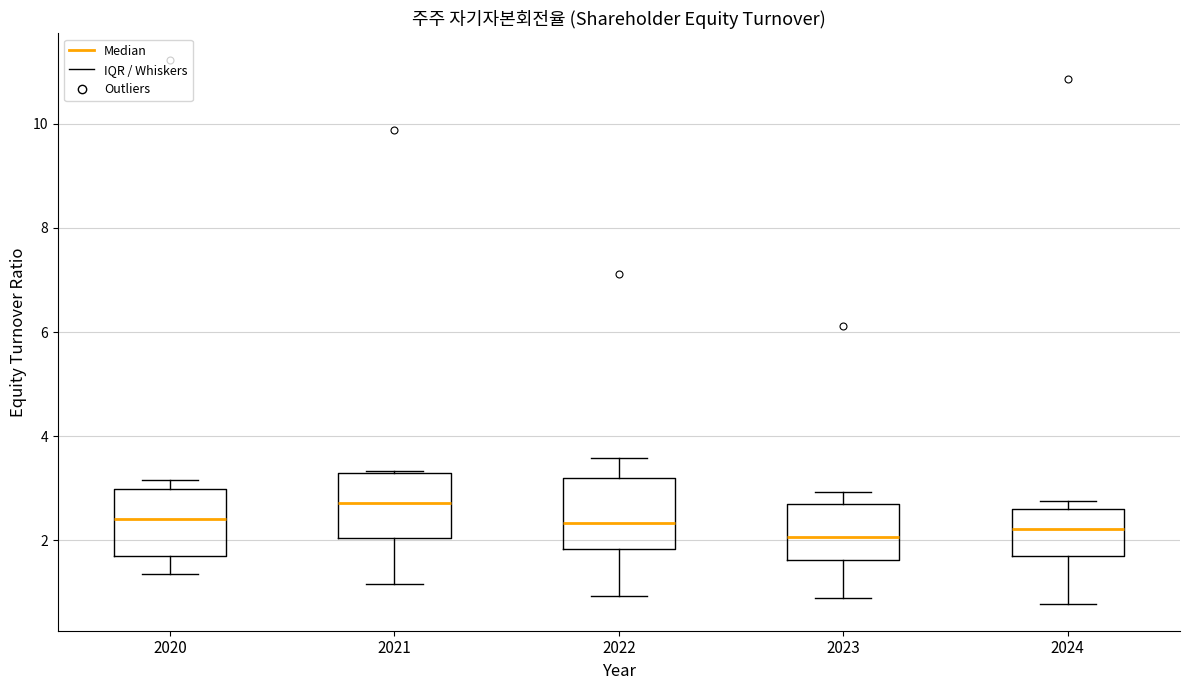

Reading left to right, read every box against the y-axis: the position of its median line, the range the box covers, and the ends of its whiskers. The values are not printed on the chart, so give them approximately, as read against the axis.

2020: median 2.4, box 1.8 to 3.0, whiskers 1.4 to 3.2
2021: median 2.8, box 2.0 to 3.2, whiskers 1.2 to 3.4
2022: median 2.4, box 1.8 to 3.2, whiskers 1.0 to 3.6
2023: median 2.0, box 1.6 to 2.8, whiskers 0.8 to 3.0
2024: median 2.2, box 1.6 to 2.6, whiskers 0.8 to 2.8